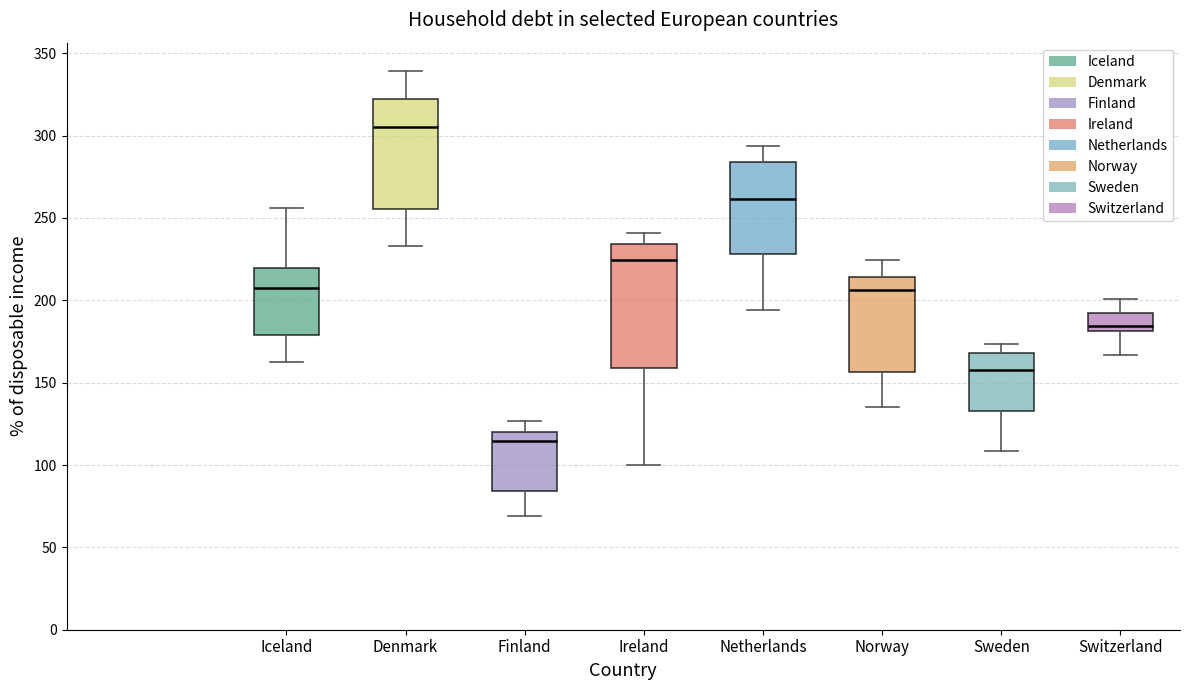

Which box is the tallest, from its lower edge to its upper edge?

Ireland